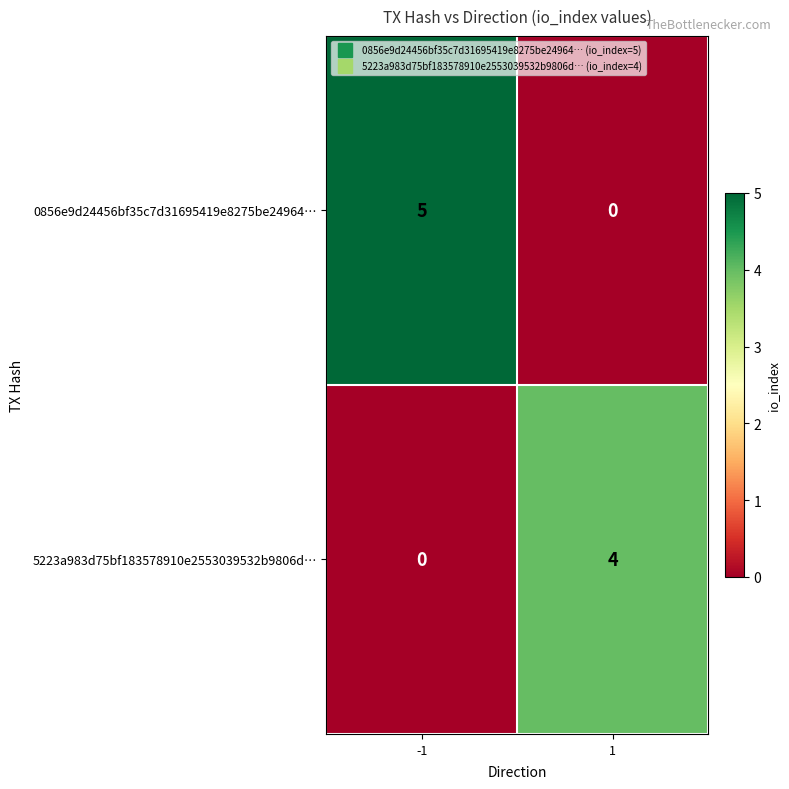

What is the total value across all series at -1?

5